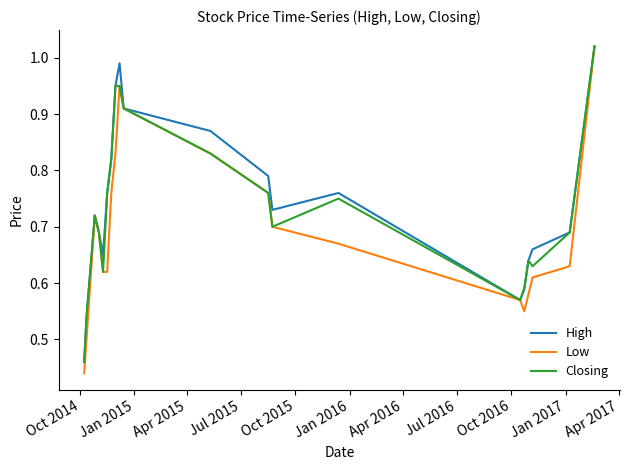

Which series has the widest spread of values?

Low